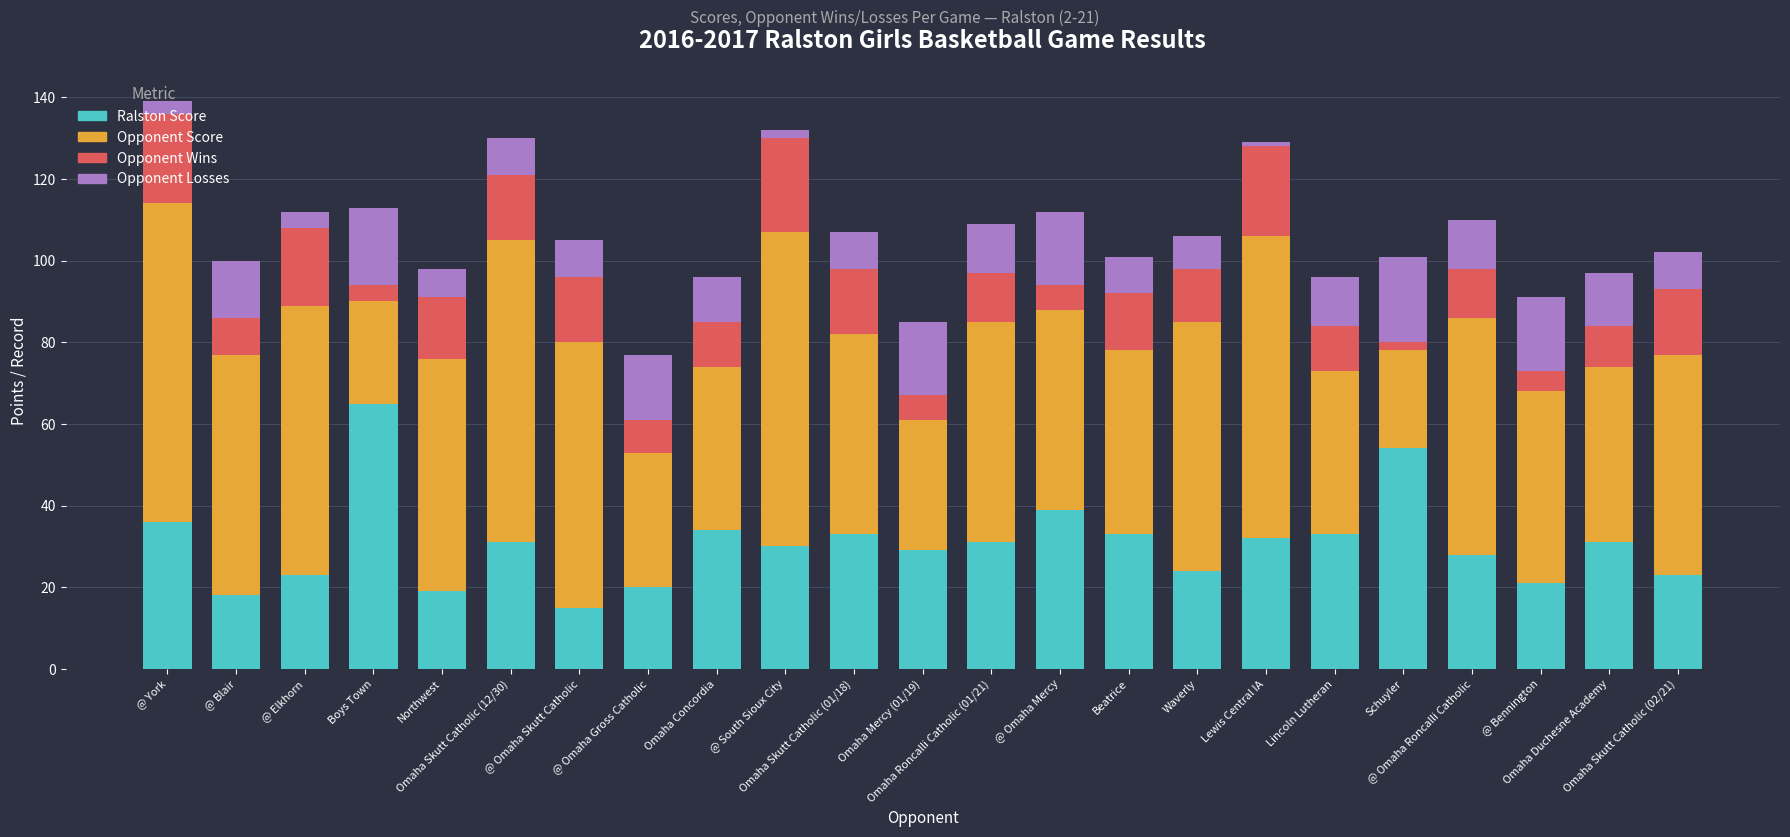

What is the sum of all Ralston Score values?

702